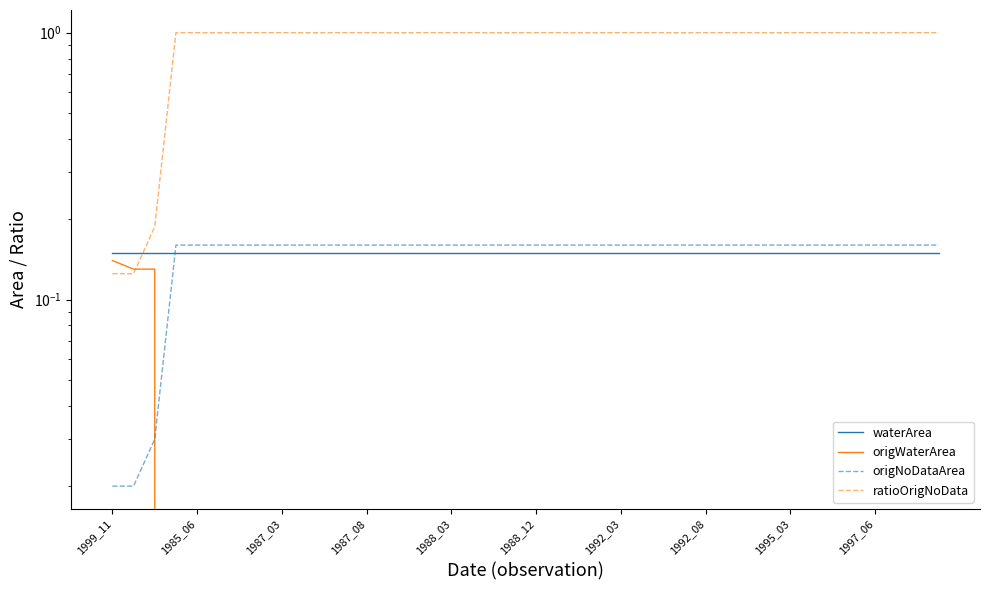

True or false: origNoDataArea has more than 2 points higher than both neighbors.

False